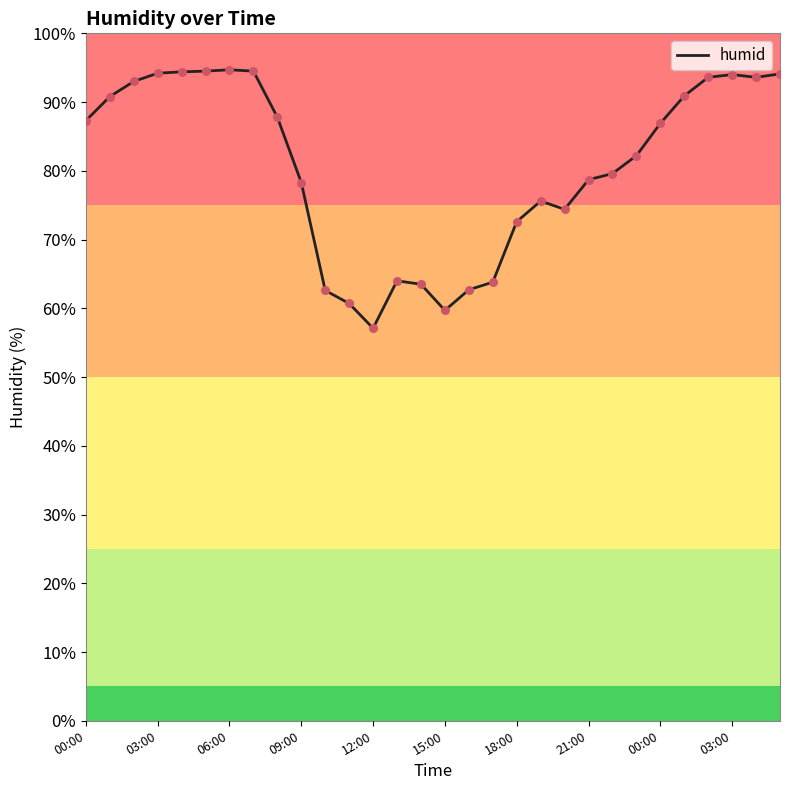

What is the difference between the maximum and minimum values?

37.6